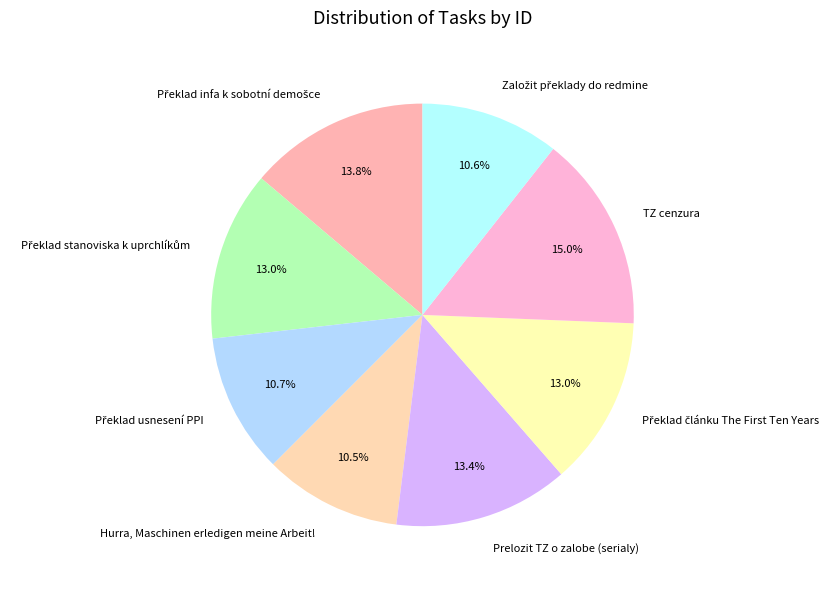

How many segments does this pie chart have?

8